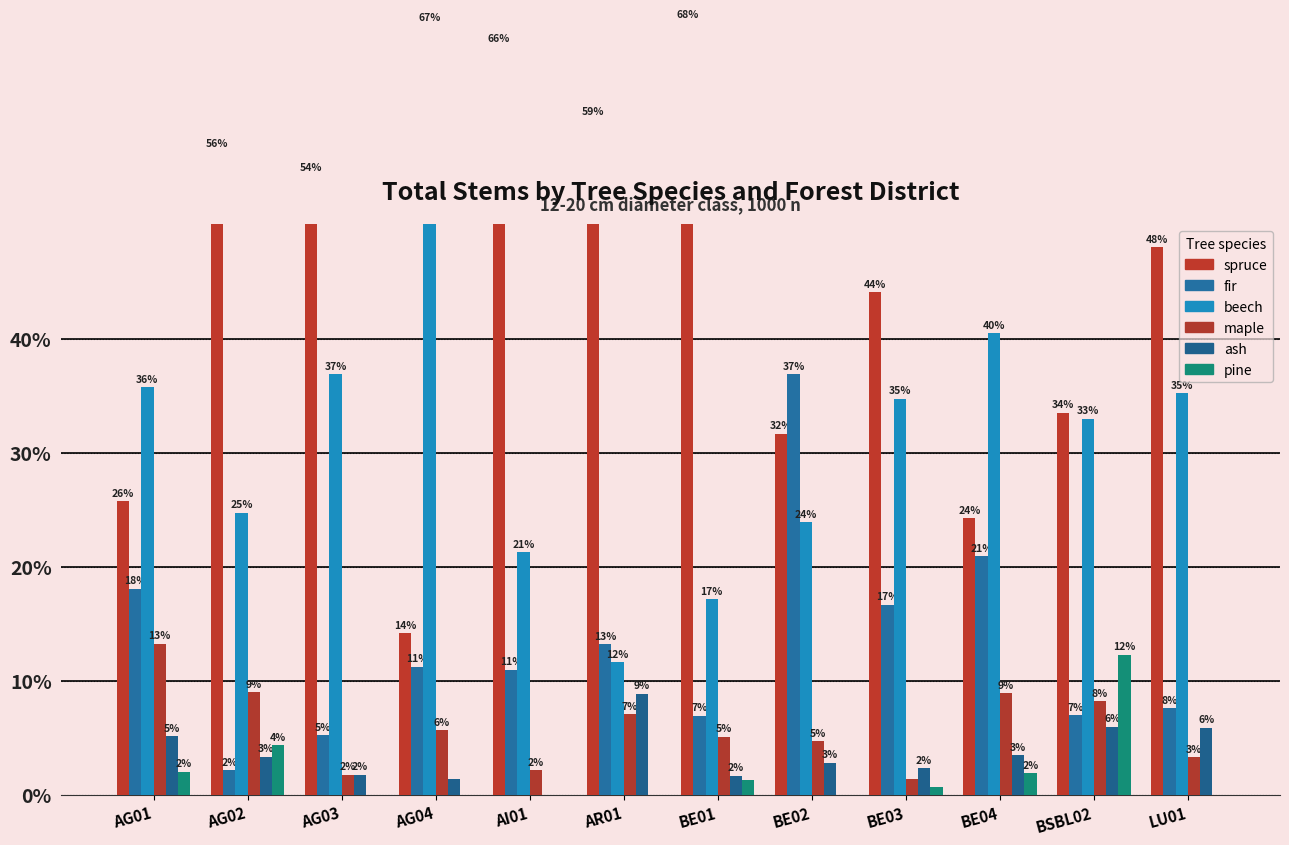

Is the value of maple at AG04 greater than the value of ash at BE04?

Yes